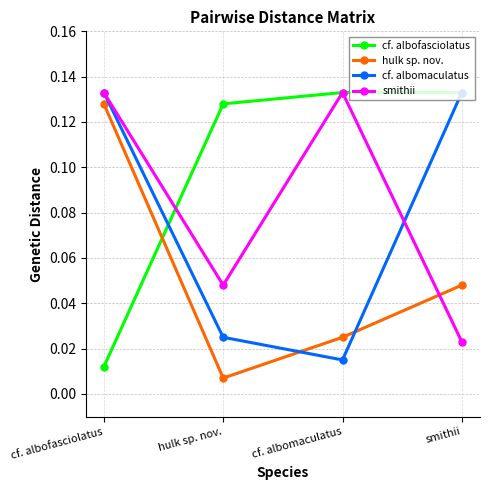

Is the value of cf. albomaculatus at hulk sp. nov. greater than the value of smithii at cf. albofasciolatus?

No